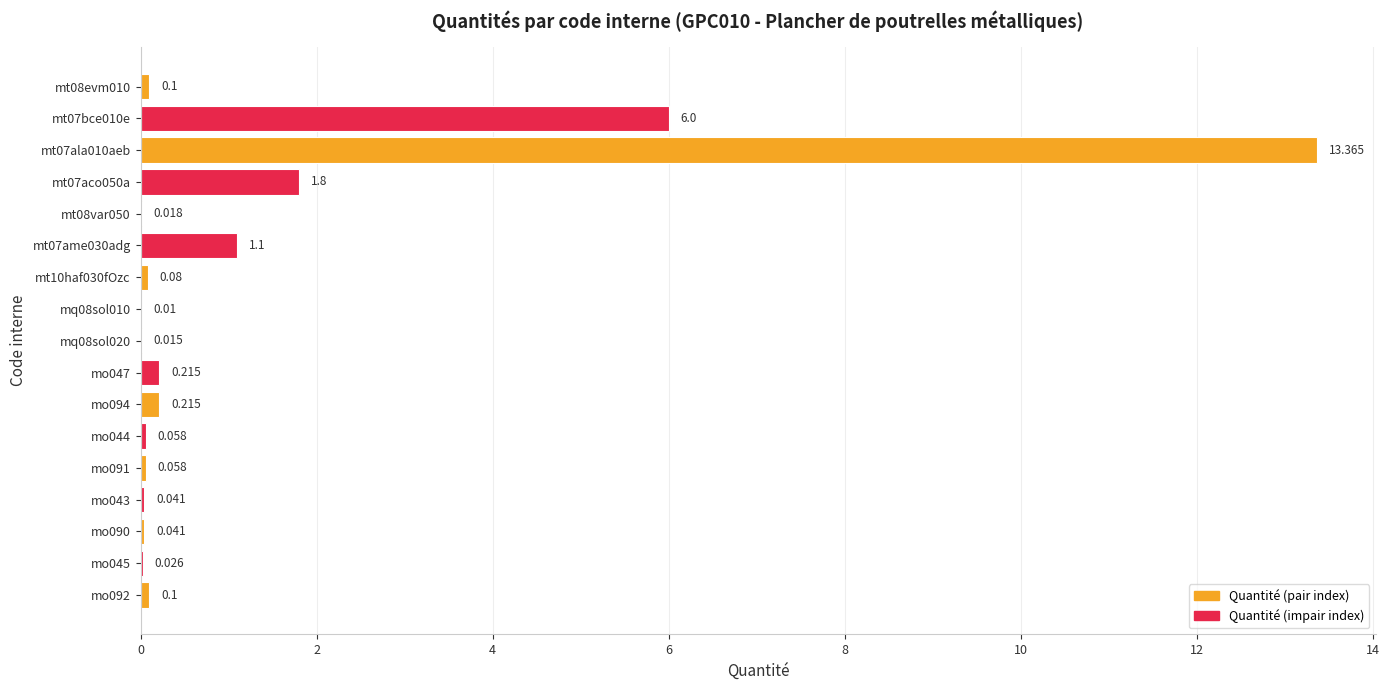

How many distinct data groups are displayed?

1